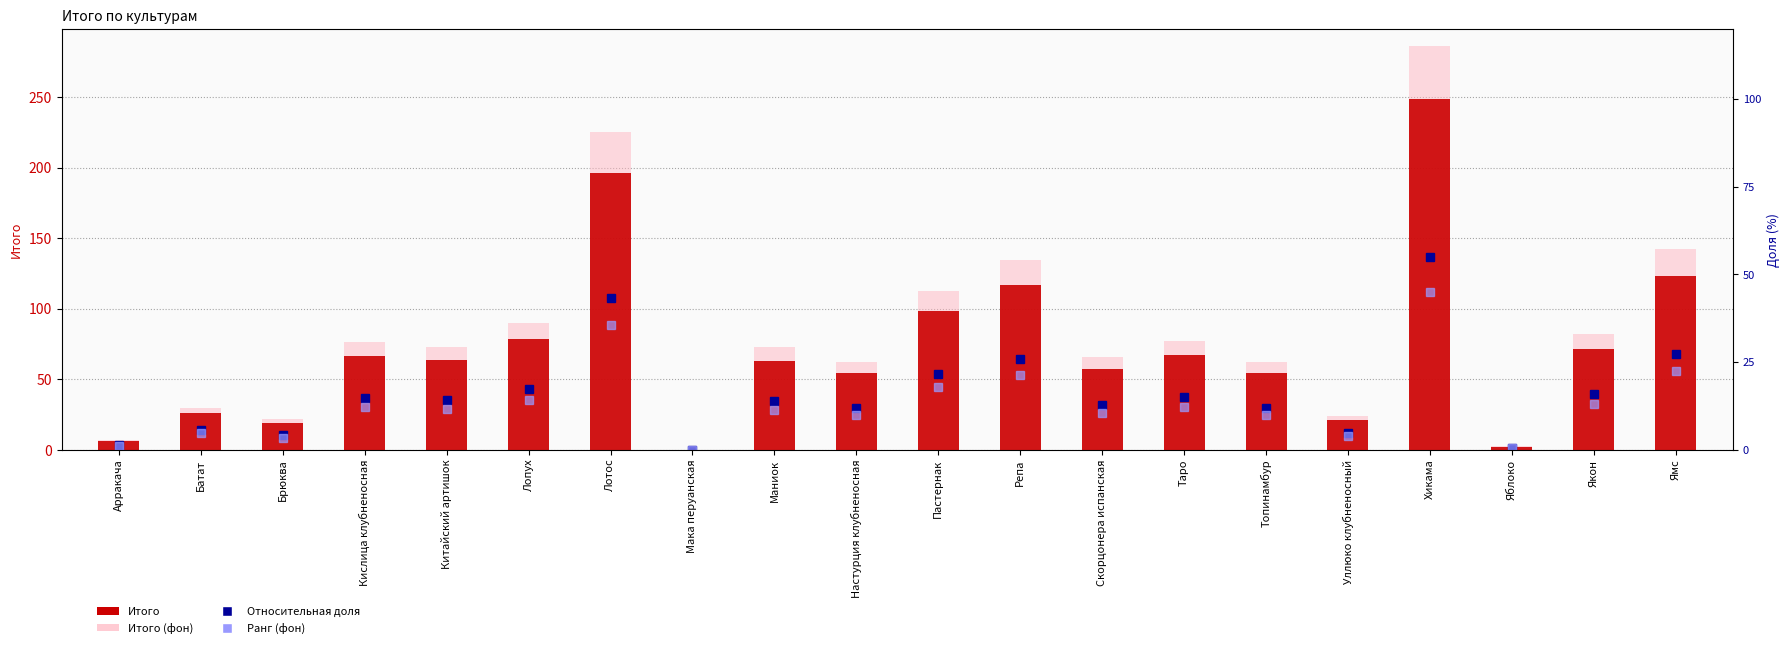

What is the average value of the Итого (фон) series?

82.3